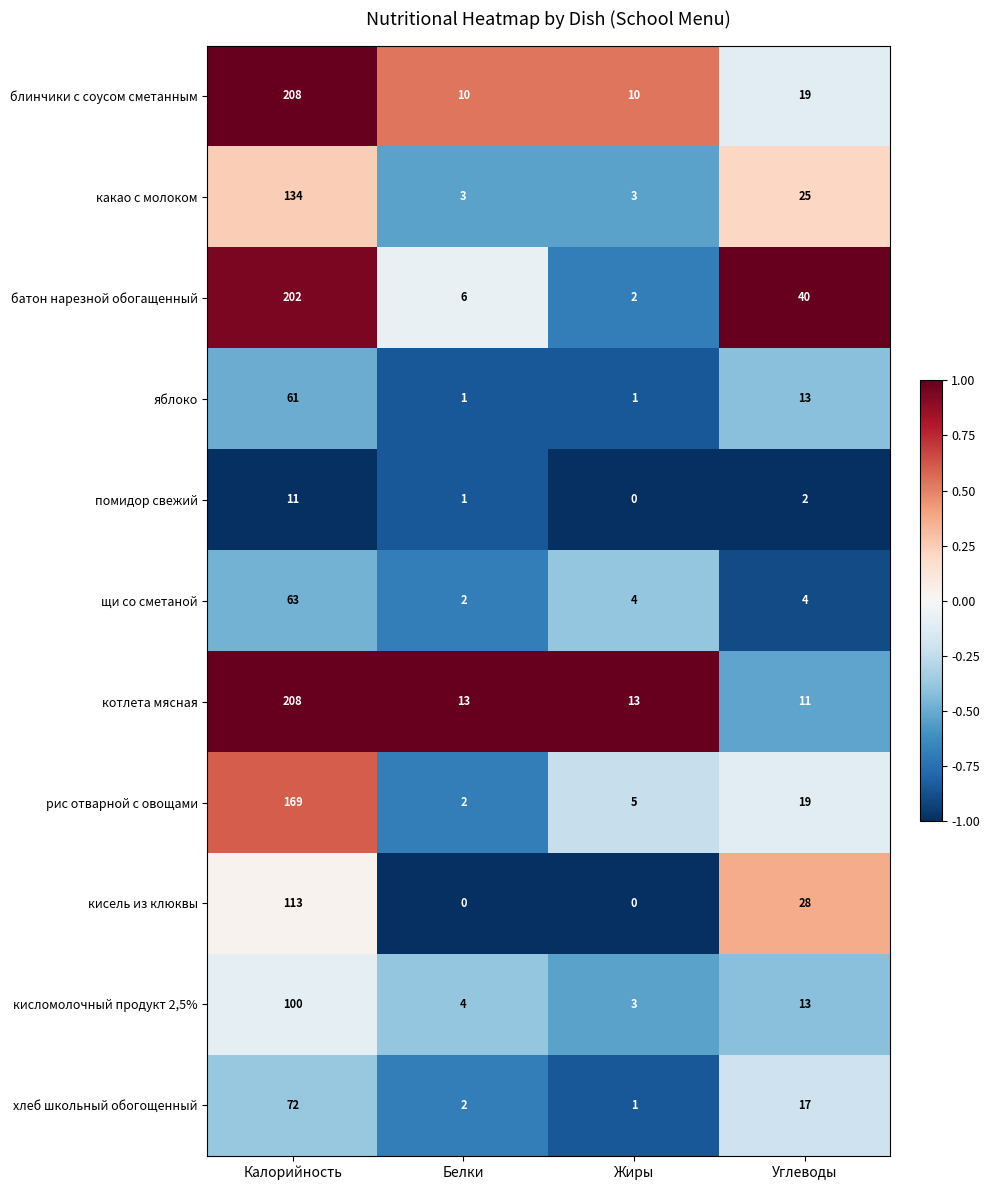

Which series has the largest range (max minus min)?

батон нарезной обогащенный